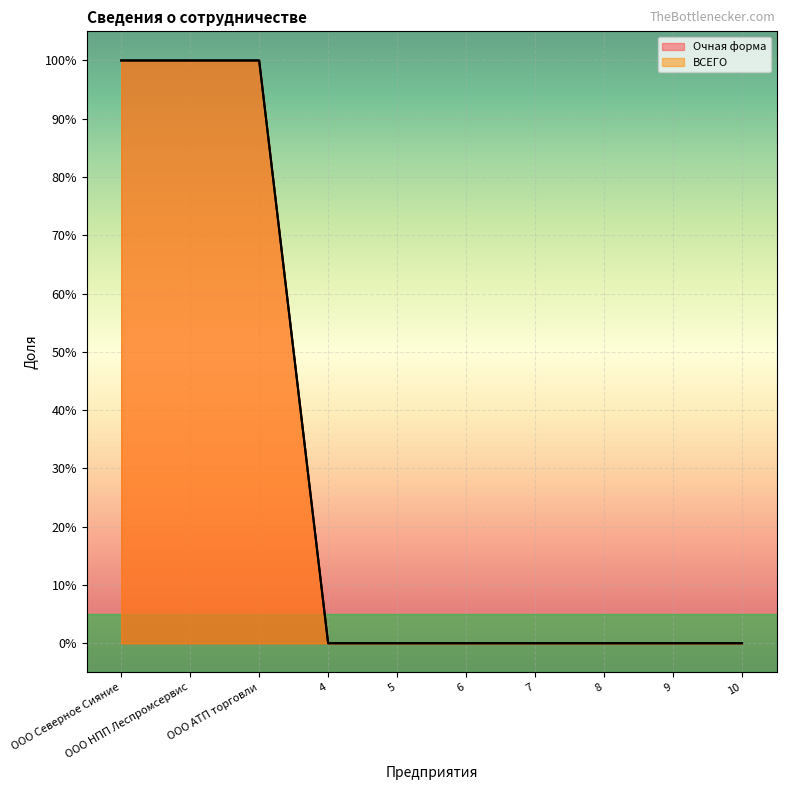

Reading right to left, list all the values displayed in this chart.

Очная форма: 10=0	9=0	8=0	7=0	6=0	5=0	4=0	ООО АТП торговли=1	ООО НПП Леспромсервис=1	ООО Северное Сияние=1
ВСЕГО: 10=0	9=0	8=0	7=0	6=0	5=0	4=0	ООО АТП торговли=1	ООО НПП Леспромсервис=1	ООО Северное Сияние=1